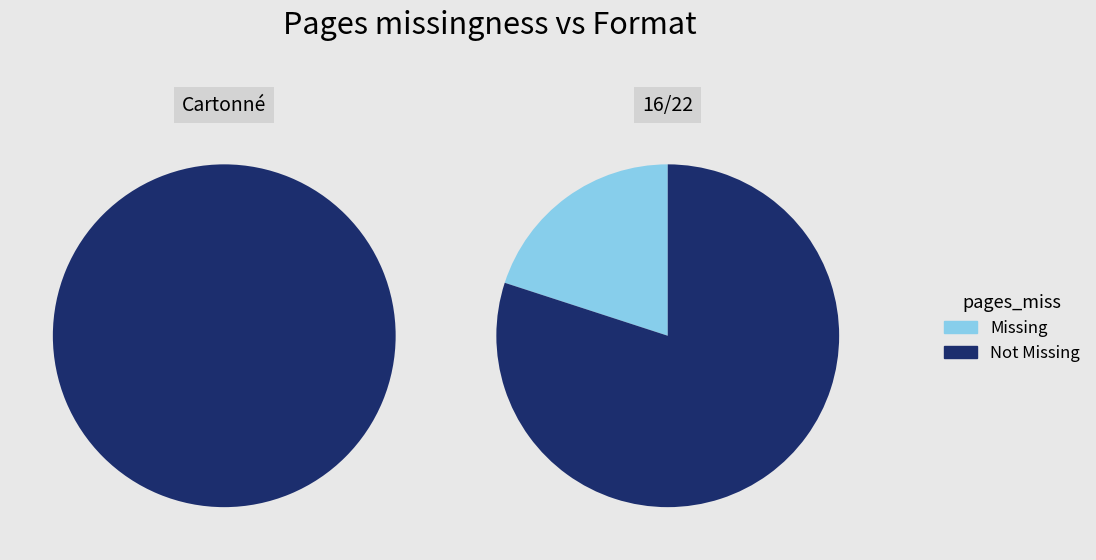

True or false: Cartonné accounts for 35% of the total.

False